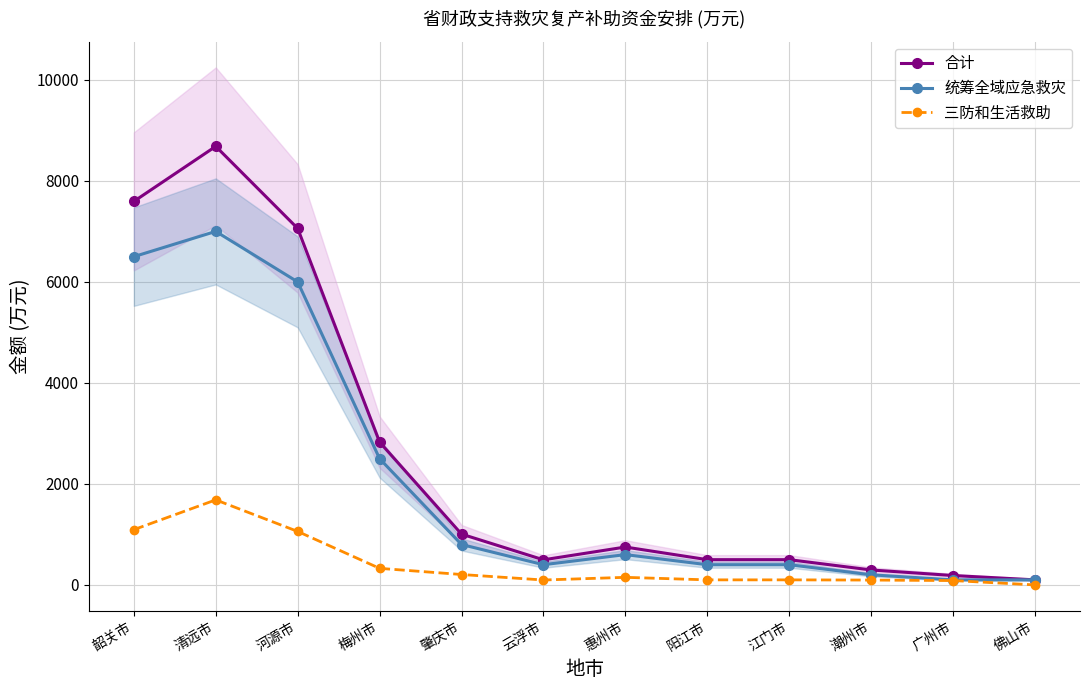

Reading left to right, list all the values displayed in this chart.

合计: 韶关市=7594	清远市=8684	河源市=7059	梅州市=2828	肇庆市=1006	云浮市=497	惠州市=750	阳江市=500	江门市=500	潮州市=296	广州市=186	佛山市=100
统筹全域应急救灾: 韶关市=6500	清远市=7000	河源市=6000	梅州市=2500	肇庆市=800	云浮市=400	惠州市=600	阳江市=400	江门市=400	潮州市=200	广州市=100	佛山市=100
三防和生活救助: 韶关市=1094	清远市=1684	河源市=1059	梅州市=328	肇庆市=206	云浮市=97	惠州市=150	阳江市=100	江门市=100	潮州市=96	广州市=86	佛山市=0